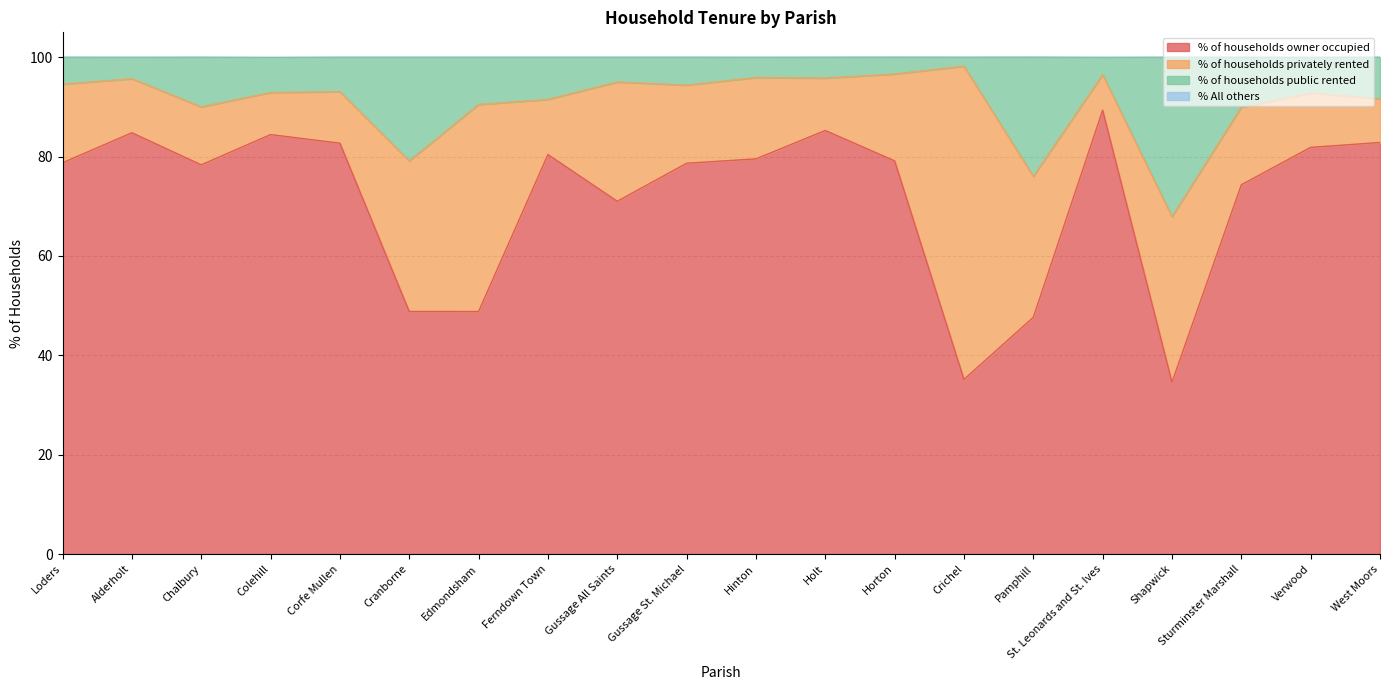

Which series has the widest spread of values?

% of households owner occupied